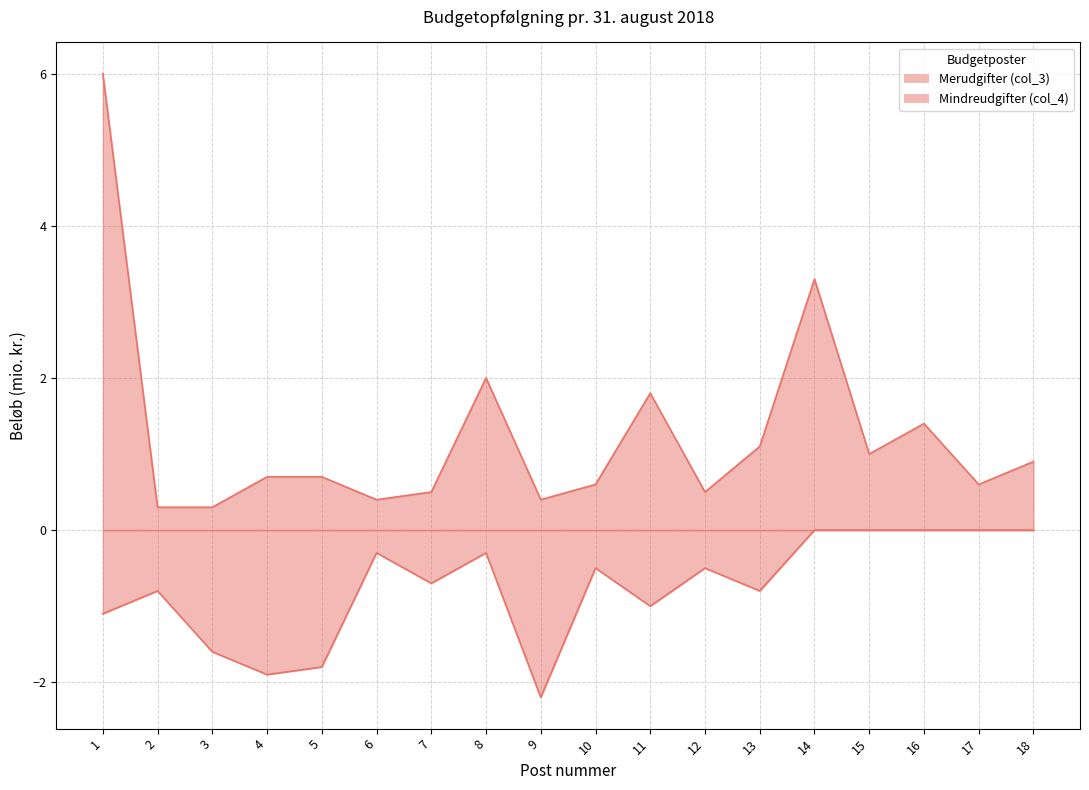

The Mindreudgifter (col_4) series shows 0.0 at 17. True or false?

True